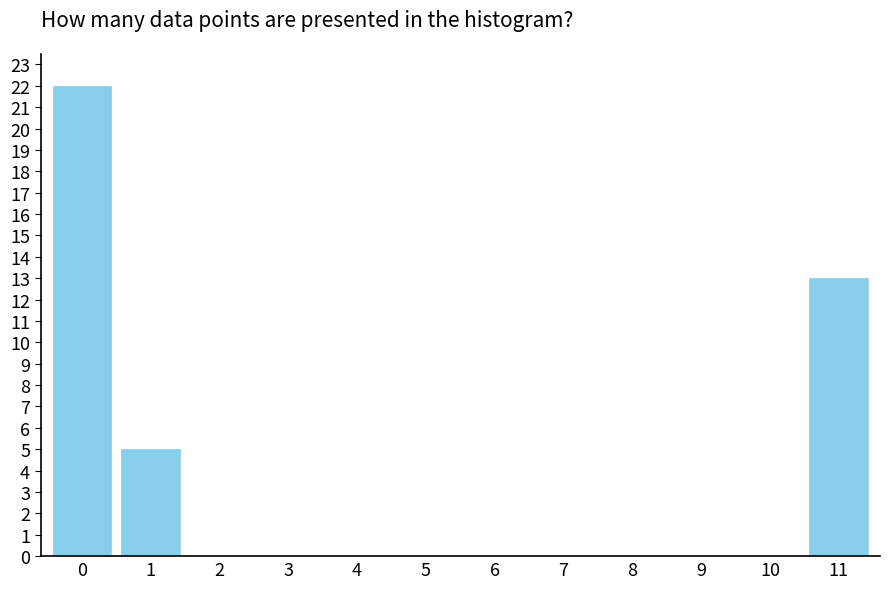

Reading right to left, list all the values displayed in this chart.

11=13	10=0	9=0	8=0	7=0	6=0	5=0	4=0	3=0	2=0	1=5	0=22